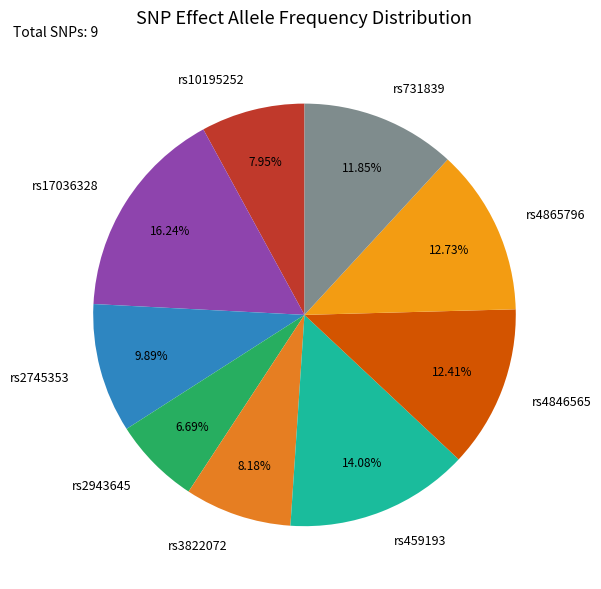

Does rs10195252 represent more than half of the total?

No